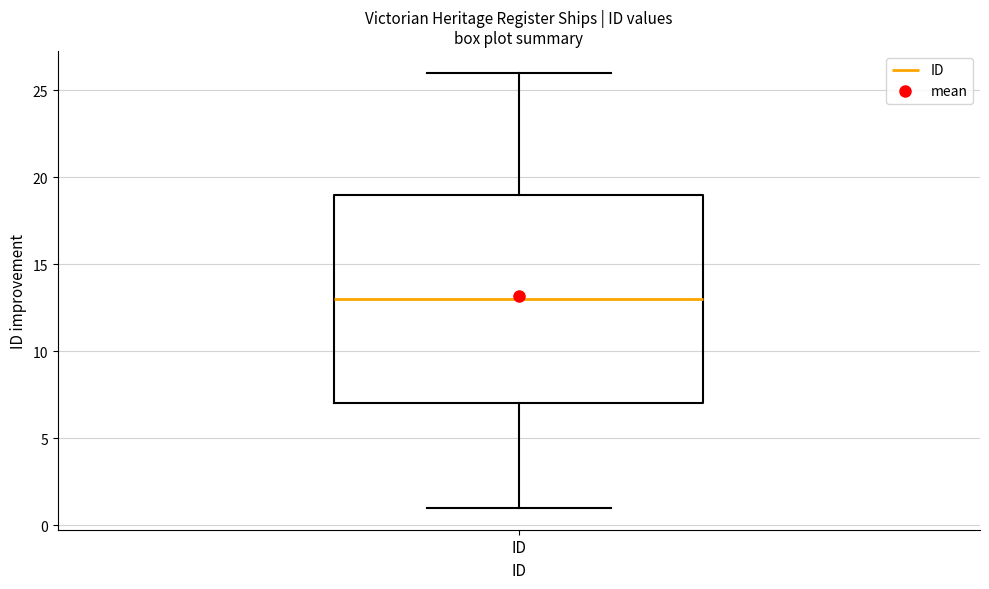

Transcribe this box plot: give where the median line is, the range the box spans, and where the two whiskers end, as read against the y-axis. The values are not printed on the chart, so give them approximately, as read against the axis.

median 13, box 7 to 19, whiskers 1 to 26